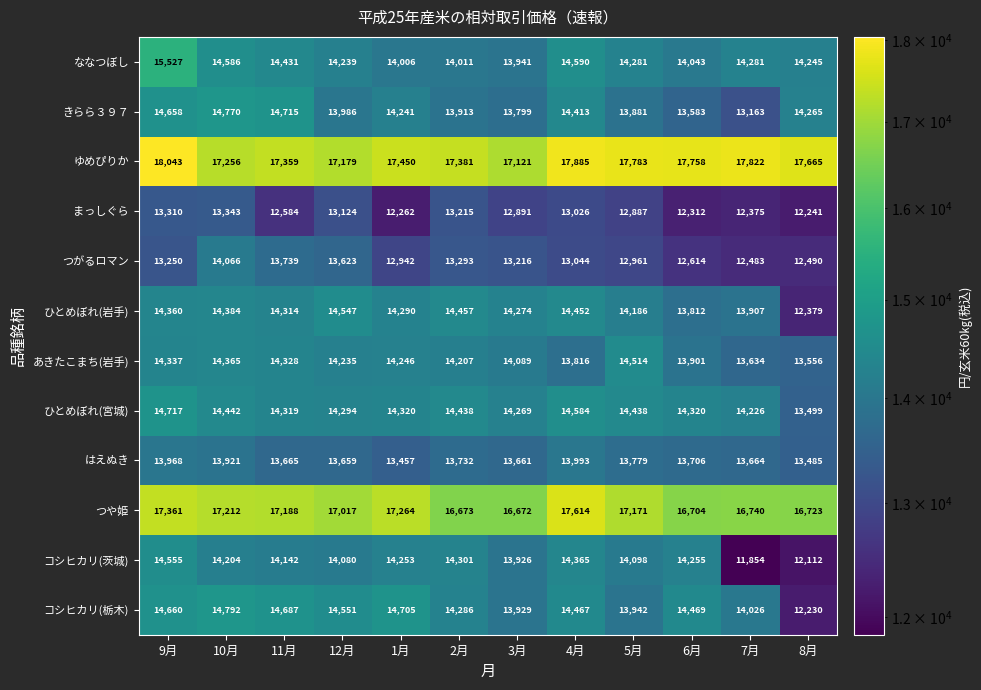

Where is ゆめぴりか nearest to the value 17582?

8月